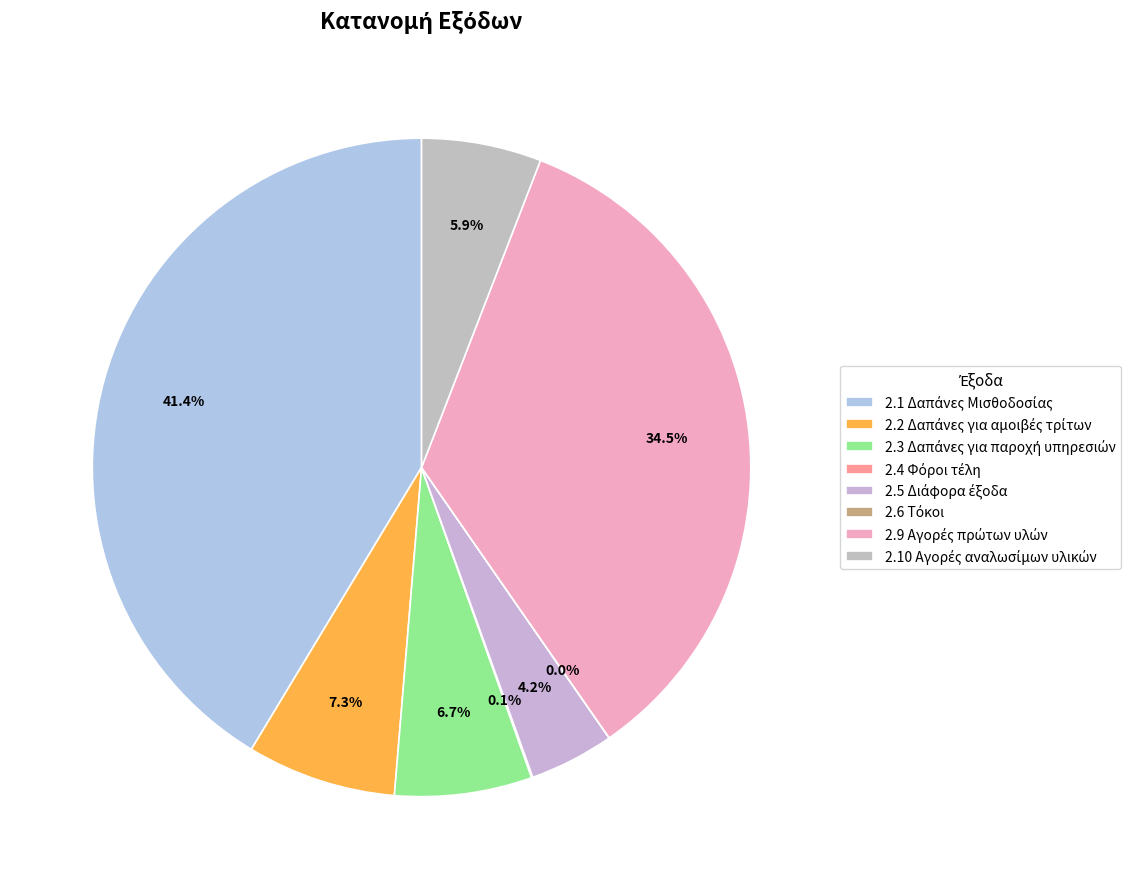

Is 2.10 Αγορές αναλωσίμων υλικών the majority of the pie?

No